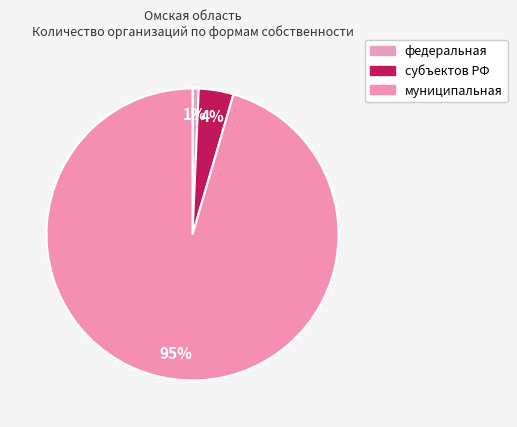

To the nearest percent, what is the combined percentage of федеральная and субъектов РФ?

5%